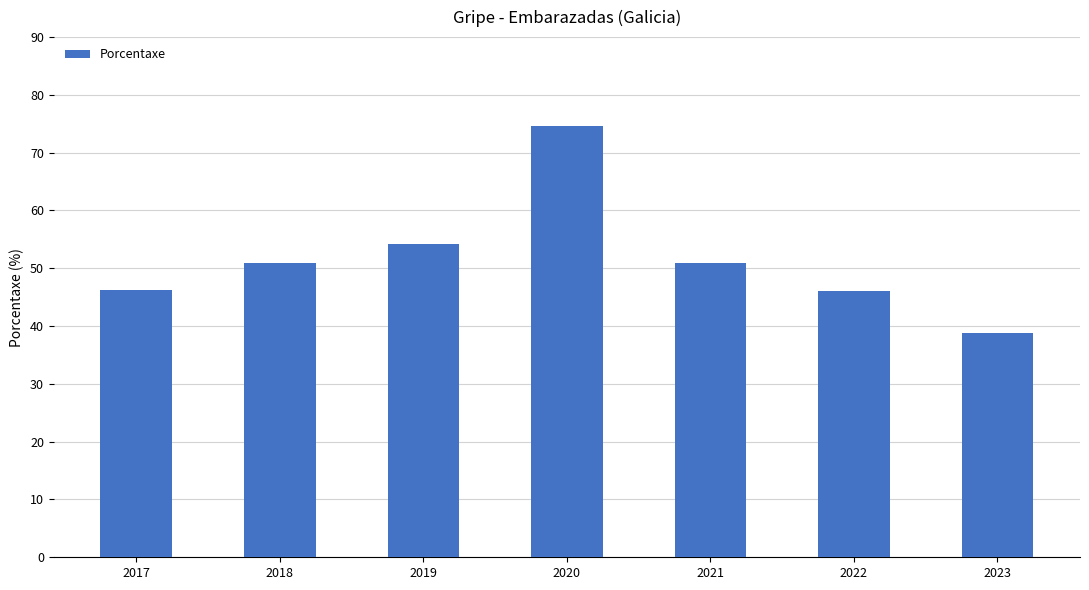

What is the sum of the values at 2020 and 2023?

113.4